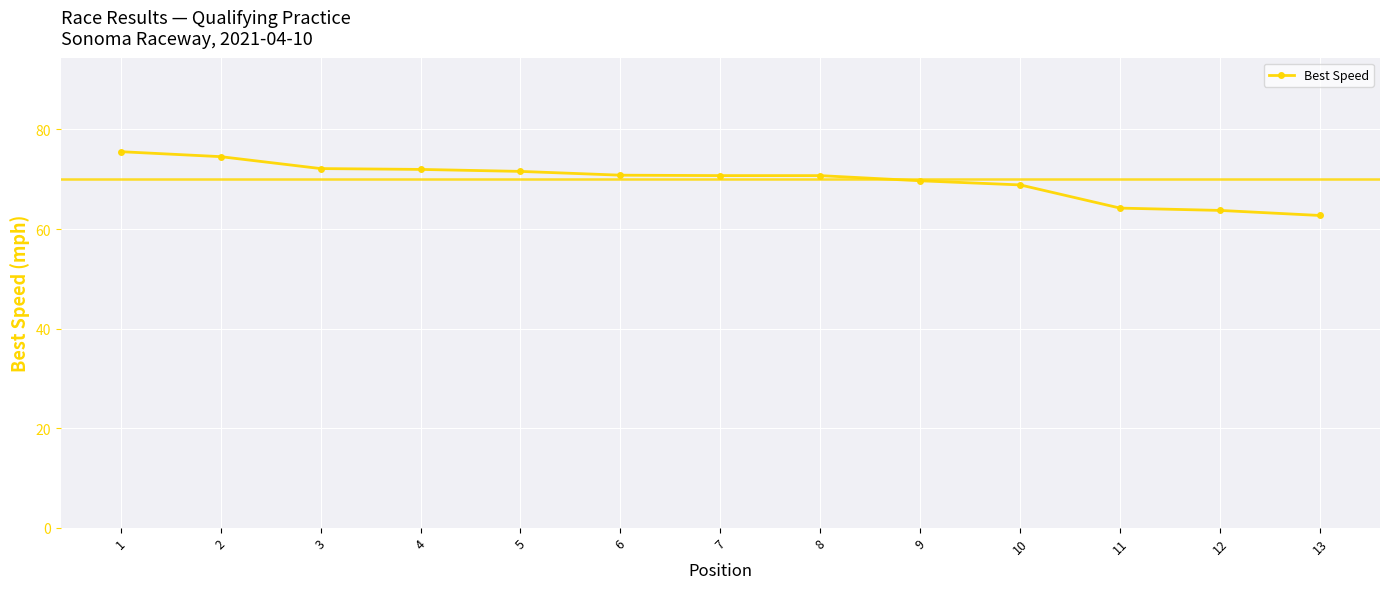

At which category does the chart reach its peak across all series?

1